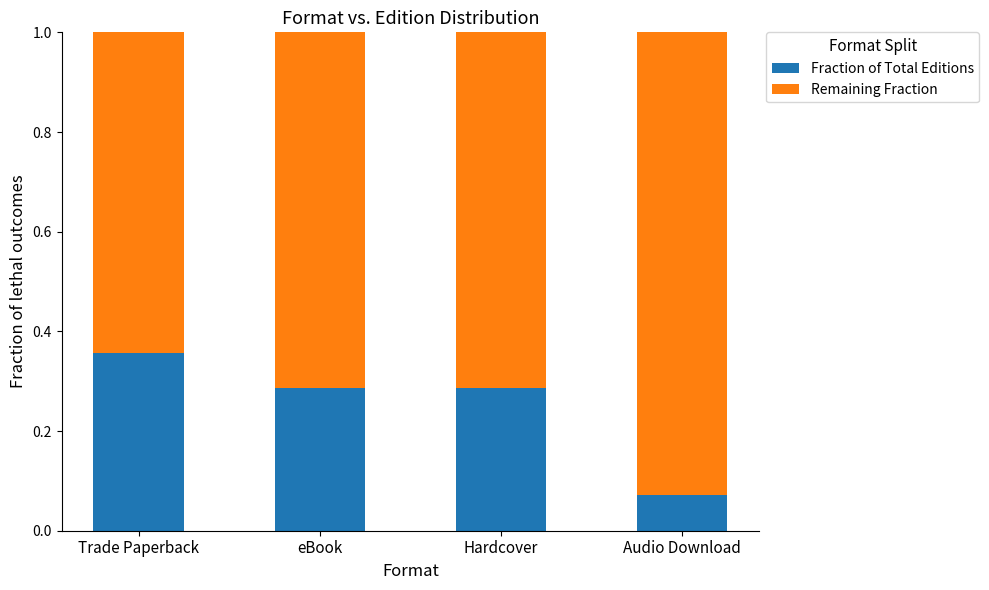

Which category has the lowest value in the Fraction of Total Editions series?

Audio Download